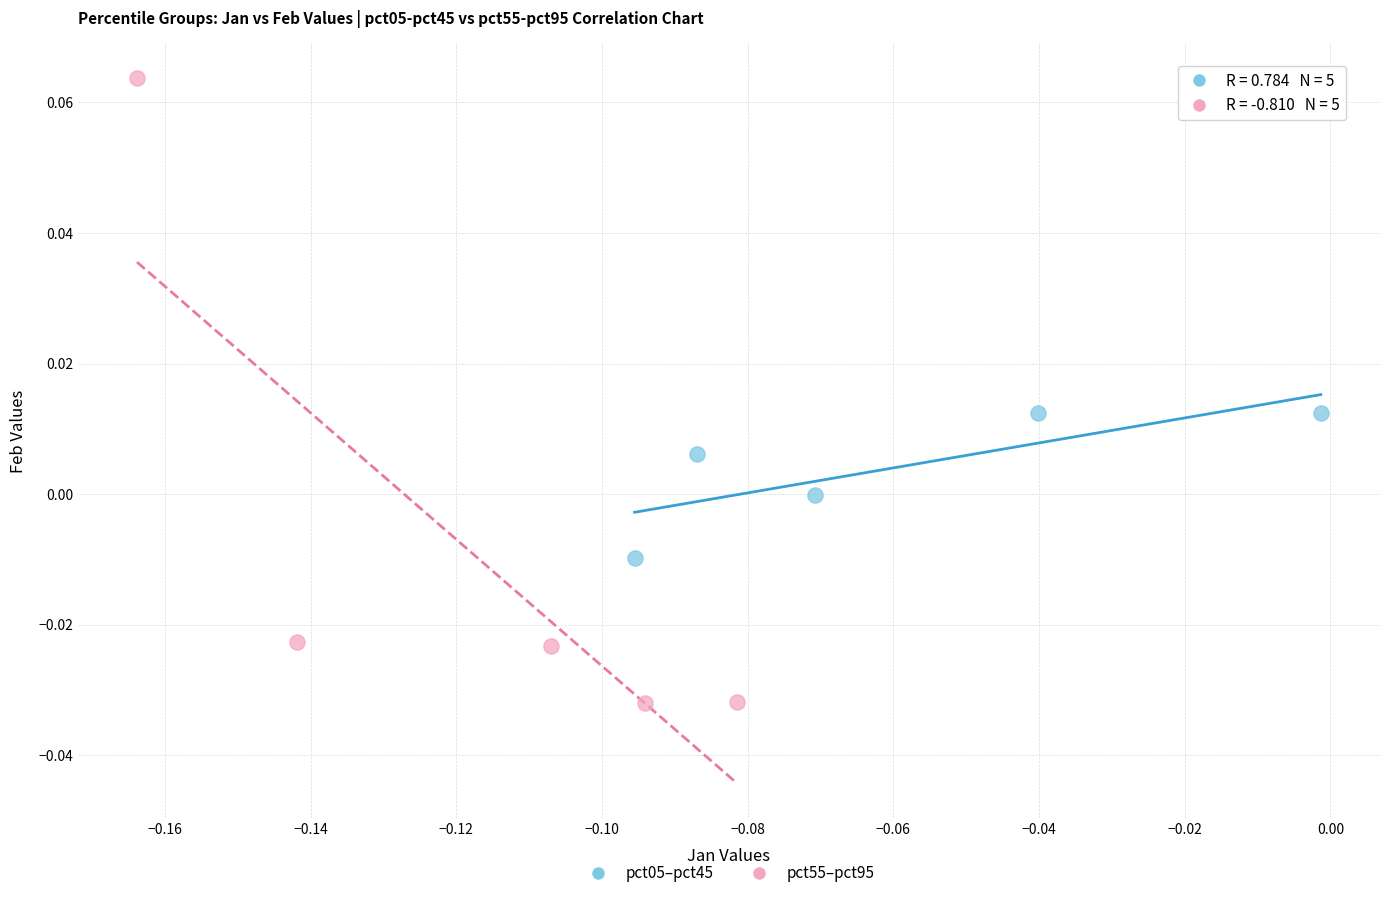

Which series has the widest spread of Y values?

pct55–pct95